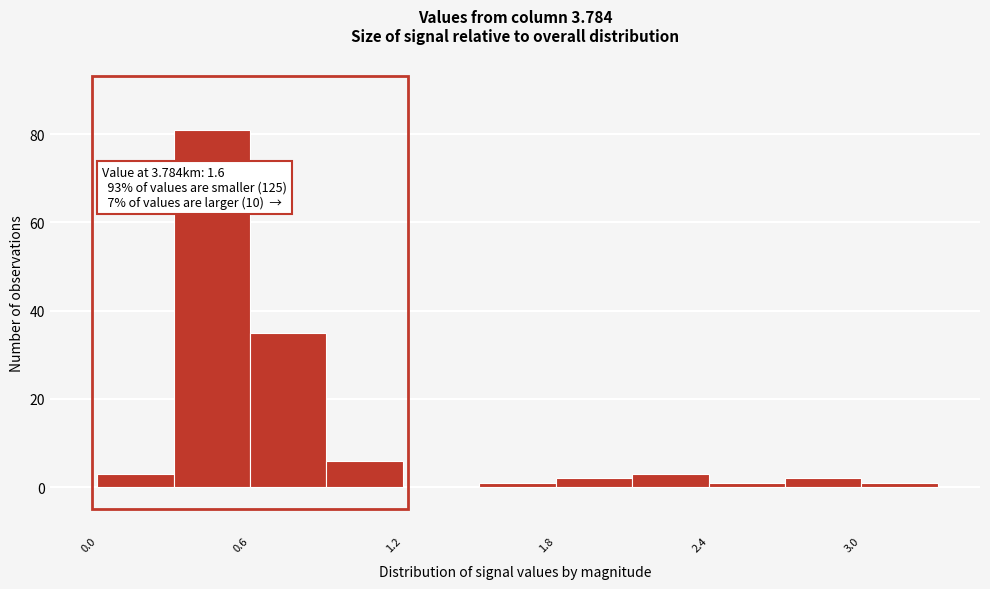

Read against the x-axis, roughly where is the centre of the tallest bar?

0.5